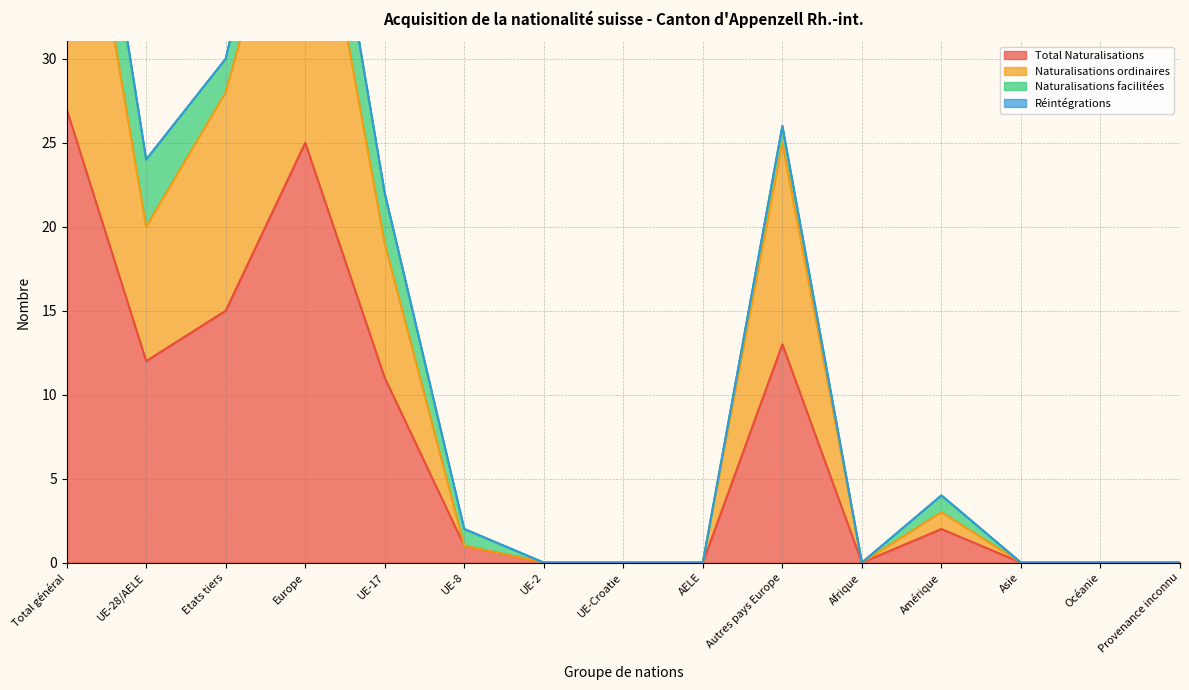

What position from the right is Autres pays Europe?

6